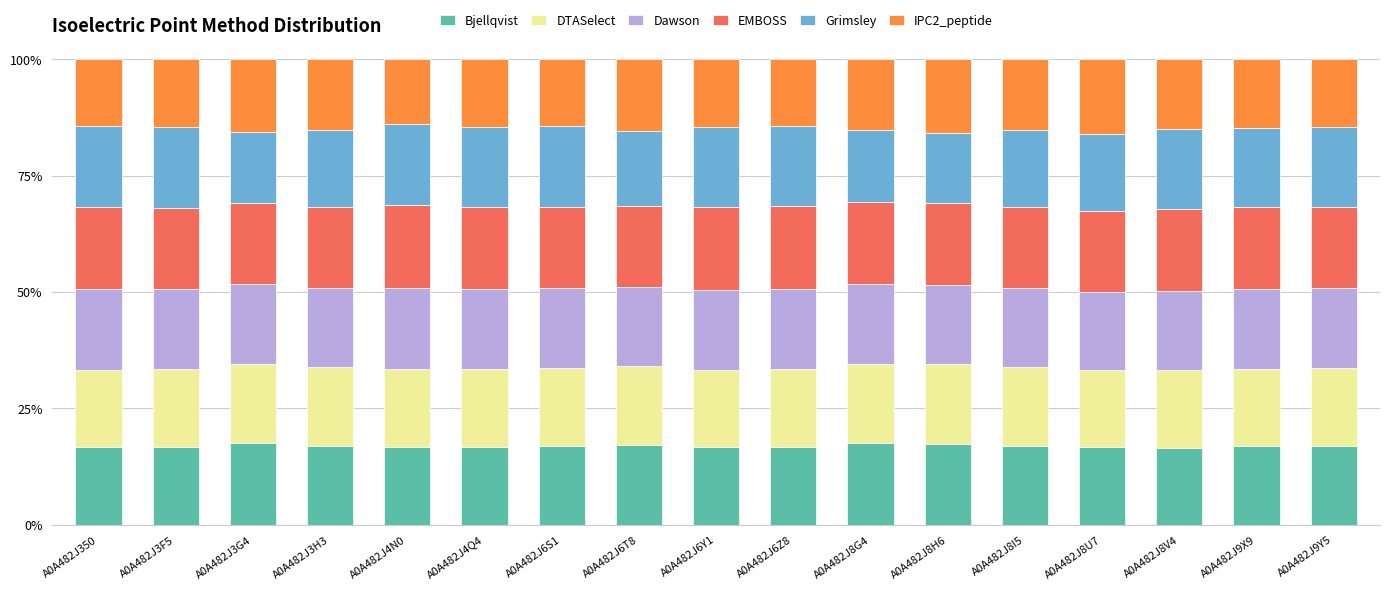

What are all the series names shown in the legend?

Bjellqvist, DTASelect, Dawson, EMBOSS, Grimsley, IPC2_peptide